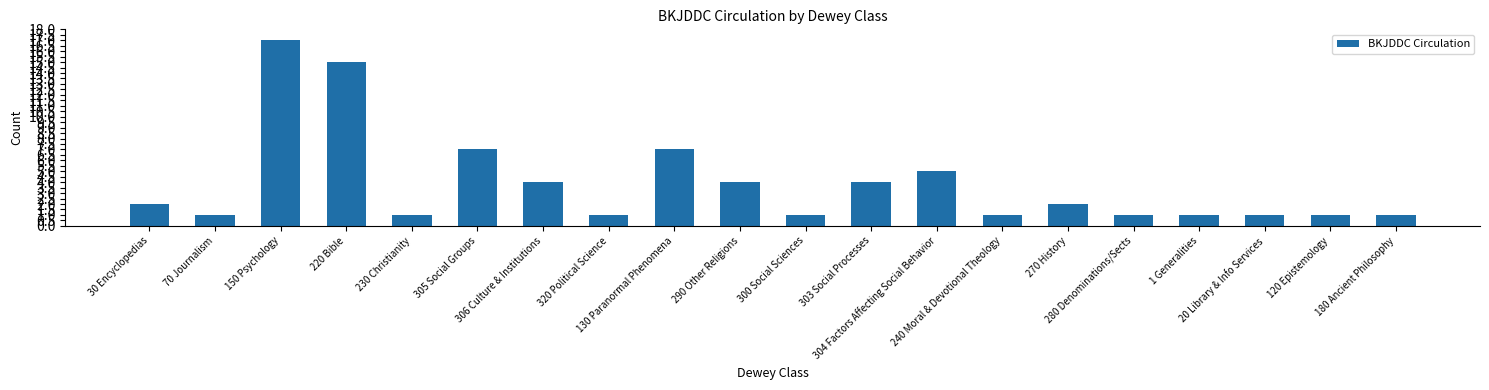

Reading left to right, extract all data points from this chart.

2	1	17	15	1	7	4	1	7	4	1	4	5	1	2	1	1	1	1	1